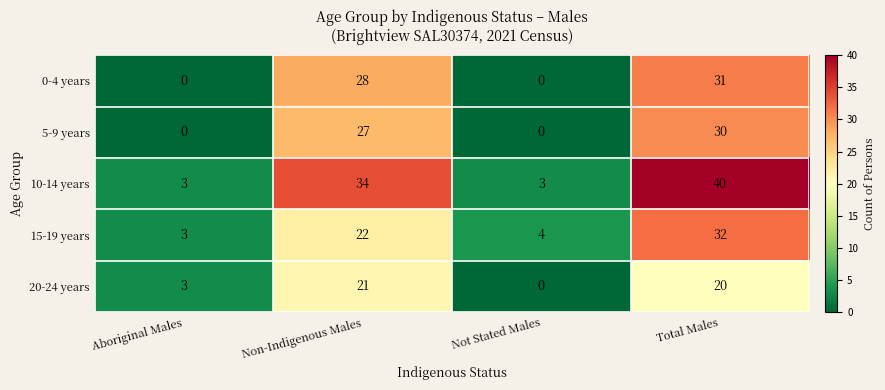

What is the difference between the 10-14 years values at Total Males and Non-Indigenous Males?

6